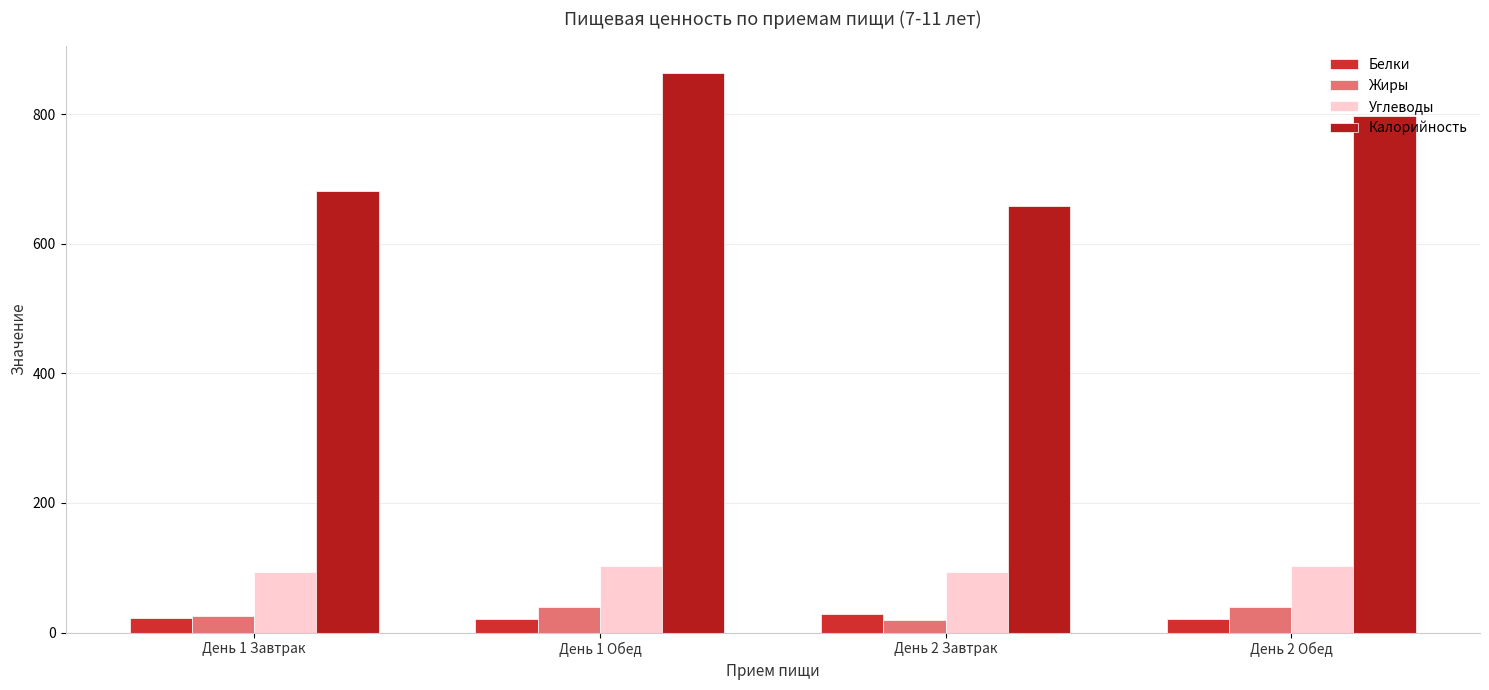

What is the difference between the maximum and minimum values in the Калорийность series?

205